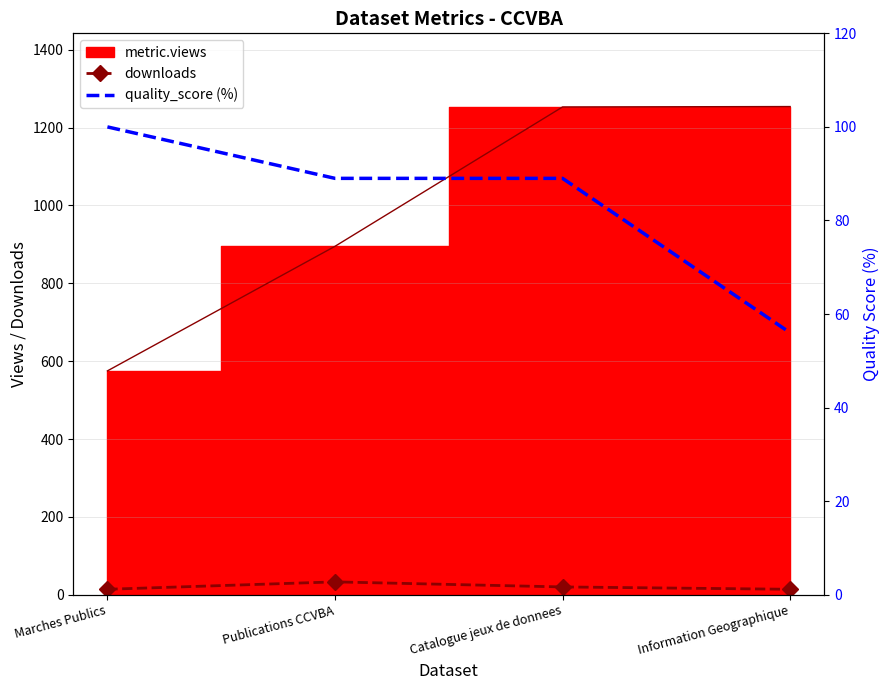

Is it true that downloads equals 9.0 at Catalogue jeux de donnees?

False